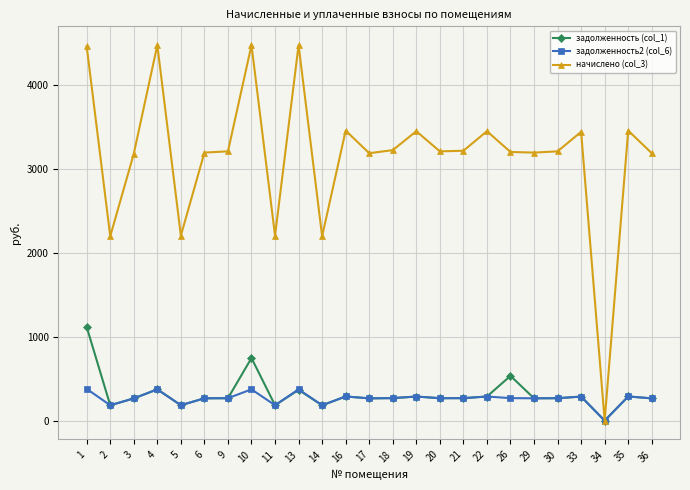

What is the value of the задолженность2 (col_6) point at the 24th from the left?

288.3